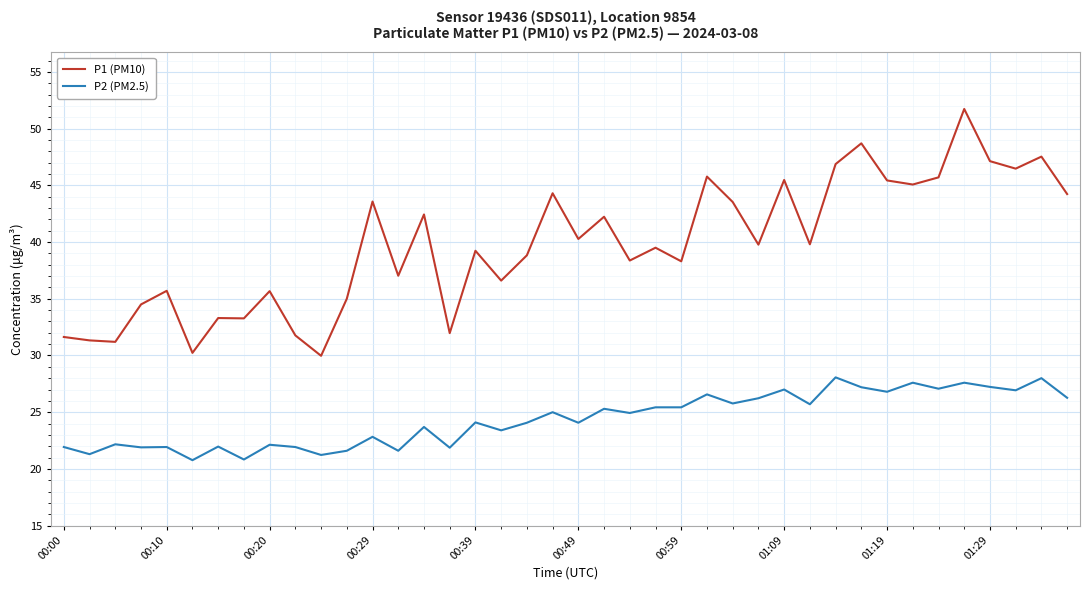

Rank the series by their average value, from highest to lowest.

P1 (PM10), P2 (PM2.5)